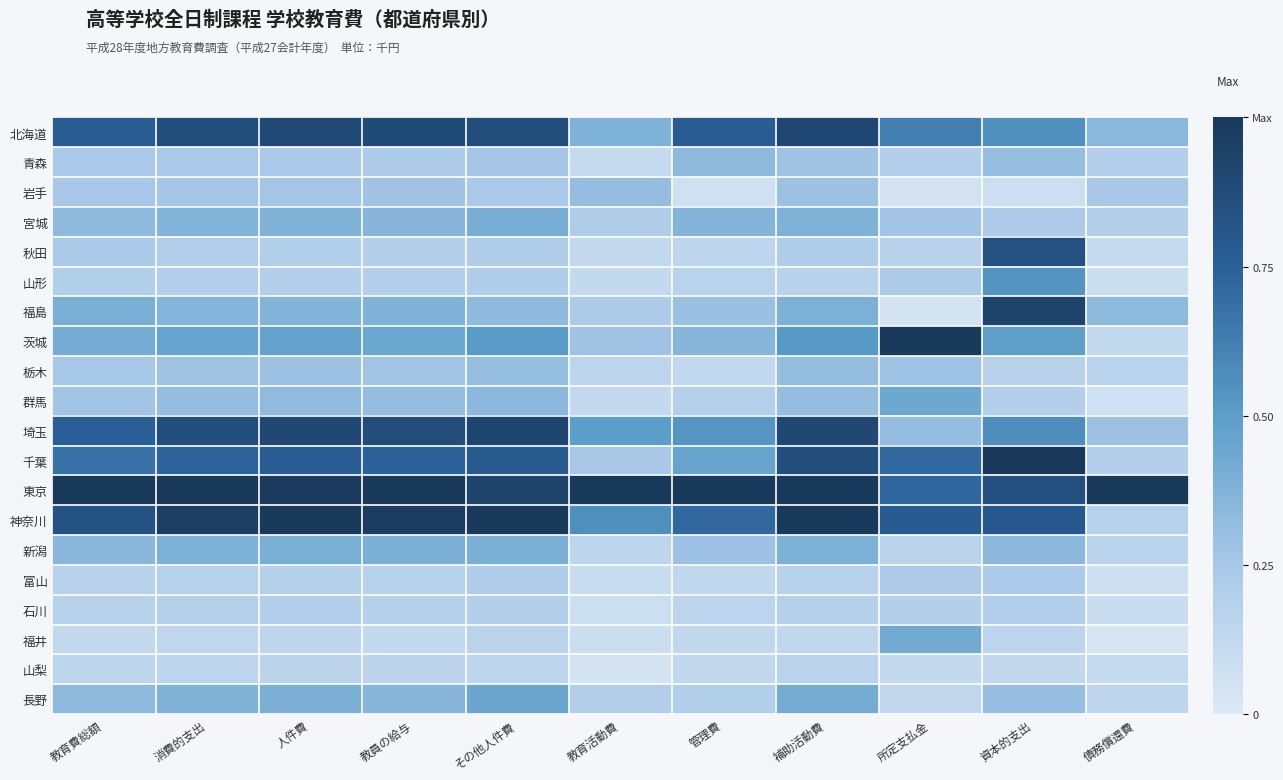

Reading left to right, list all the values displayed in this chart.

北海道: 教育費総額=0.8	消費的支出=0.9	人件費=0.9	教員の給与=0.9	その他人件費=0.9	教育活動費=0.4	管理費=0.8	補助活動費=0.9	所定支払金=0.6	資本的支出=0.6	債務償還費=0.3
青森: 教育費総額=0.2	消費的支出=0.2	人件費=0.2	教員の給与=0.2	その他人件費=0.3	教育活動費=0.1	管理費=0.3	補助活動費=0.3	所定支払金=0.2	資本的支出=0.3	債務償還費=0.2
岩手: 教育費総額=0.2	消費的支出=0.3	人件費=0.3	教員の給与=0.3	その他人件費=0.2	教育活動費=0.3	管理費=0.1	補助活動費=0.3	所定支払金=0.0	資本的支出=0.1	債務償還費=0.2
宮城: 教育費総額=0.3	消費的支出=0.4	人件費=0.4	教員の給与=0.4	その他人件費=0.4	教育活動費=0.2	管理費=0.4	補助活動費=0.4	所定支払金=0.3	資本的支出=0.2	債務償還費=0.2
秋田: 教育費総額=0.2	消費的支出=0.2	人件費=0.2	教員の給与=0.2	その他人件費=0.2	教育活動費=0.1	管理費=0.1	補助活動費=0.2	所定支払金=0.2	資本的支出=0.8	債務償還費=0.1
山形: 教育費総額=0.2	消費的支出=0.2	人件費=0.2	教員の給与=0.2	その他人件費=0.2	教育活動費=0.1	管理費=0.2	補助活動費=0.2	所定支払金=0.2	資本的支出=0.5	債務償還費=0.1
福島: 教育費総額=0.4	消費的支出=0.4	人件費=0.4	教員の給与=0.4	その他人件費=0.3	教育活動費=0.2	管理費=0.3	補助活動費=0.4	所定支払金=0.0	資本的支出=0.9	債務償還費=0.3
茨城: 教育費総額=0.4	消費的支出=0.5	人件費=0.5	教員の給与=0.4	その他人件費=0.5	教育活動費=0.3	管理費=0.4	補助活動費=0.5	所定支払金=1.0	資本的支出=0.5	債務償還費=0.1
栃木: 教育費総額=0.3	消費的支出=0.3	人件費=0.3	教員の給与=0.3	その他人件費=0.3	教育活動費=0.2	管理費=0.1	補助活動費=0.3	所定支払金=0.3	資本的支出=0.2	債務償還費=0.2
群馬: 教育費総額=0.3	消費的支出=0.3	人件費=0.3	教員の給与=0.3	その他人件費=0.3	教育活動費=0.1	管理費=0.2	補助活動費=0.3	所定支払金=0.4	資本的支出=0.2	債務償還費=0.1
埼玉: 教育費総額=0.8	消費的支出=0.9	人件費=0.9	教員の給与=0.9	その他人件費=0.9	教育活動費=0.5	管理費=0.5	補助活動費=0.9	所定支払金=0.3	資本的支出=0.6	債務償還費=0.3
千葉: 教育費総額=0.7	消費的支出=0.7	人件費=0.8	教員の給与=0.7	その他人件費=0.8	教育活動費=0.2	管理費=0.5	補助活動費=0.9	所定支払金=0.7	資本的支出=1.0	債務償還費=0.2
東京: 教育費総額=1.0	消費的支出=1.0	人件費=1.0	教員の給与=1.0	その他人件費=0.9	教育活動費=1.0	管理費=1.0	補助活動費=1.0	所定支払金=0.7	資本的支出=0.9	債務償還費=1.0
神奈川: 教育費総額=0.8	消費的支出=1.0	人件費=1.0	教員の給与=1.0	その他人件費=1.0	教育活動費=0.6	管理費=0.7	補助活動費=1.0	所定支払金=0.8	資本的支出=0.8	債務償還費=0.2
新潟: 教育費総額=0.3	消費的支出=0.4	人件費=0.4	教員の給与=0.4	その他人件費=0.4	教育活動費=0.2	管理費=0.3	補助活動費=0.4	所定支払金=0.2	資本的支出=0.3	債務償還費=0.2
富山: 教育費総額=0.2	消費的支出=0.2	人件費=0.2	教員の給与=0.2	その他人件費=0.2	教育活動費=0.1	管理費=0.1	補助活動費=0.2	所定支払金=0.2	資本的支出=0.2	債務償還費=0.1
石川: 教育費総額=0.2	消費的支出=0.2	人件費=0.2	教員の給与=0.2	その他人件費=0.2	教育活動費=0.1	管理費=0.2	補助活動費=0.2	所定支払金=0.2	資本的支出=0.2	債務償還費=0.1
福井: 教育費総額=0.1	消費的支出=0.1	人件費=0.1	教員の給与=0.1	その他人件費=0.2	教育活動費=0.1	管理費=0.1	補助活動費=0.1	所定支払金=0.4	資本的支出=0.2	債務償還費=0.0
山梨: 教育費総額=0.1	消費的支出=0.2	人件費=0.2	教員の給与=0.2	その他人件費=0.2	教育活動費=0.0	管理費=0.1	補助活動費=0.2	所定支払金=0.1	資本的支出=0.1	債務償還費=0.1
長野: 教育費総額=0.3	消費的支出=0.4	人件費=0.4	教員の給与=0.4	その他人件費=0.5	教育活動費=0.2	管理費=0.2	補助活動費=0.4	所定支払金=0.1	資本的支出=0.3	債務償還費=0.1